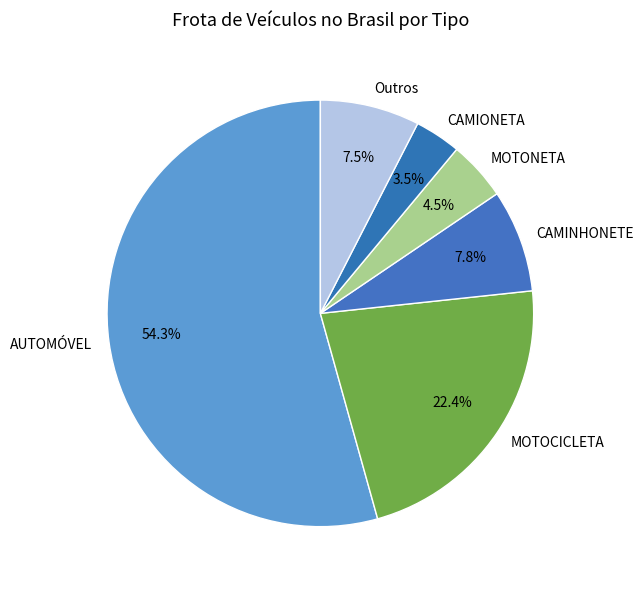

What is the majority slice?

AUTOMÓVEL